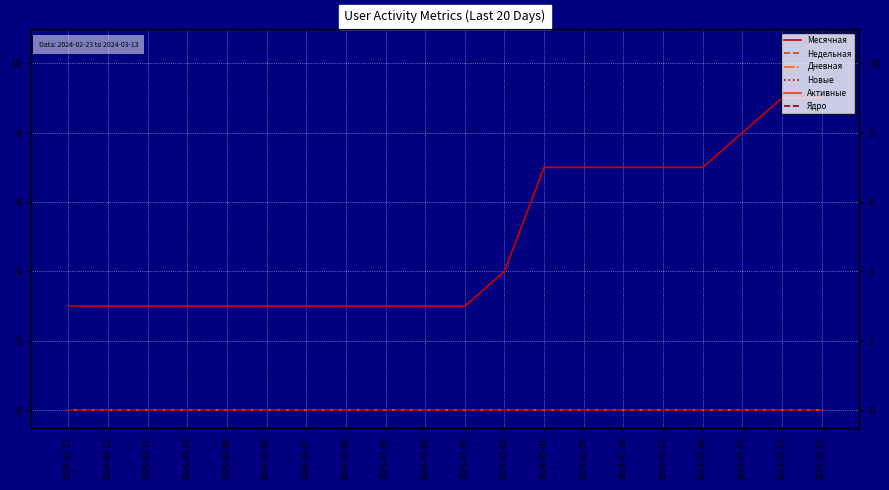

Rank the series at 2024-02-28 from lowest to highest value.

Недельная, Дневная, Новые, Активные, Ядро, Месячная